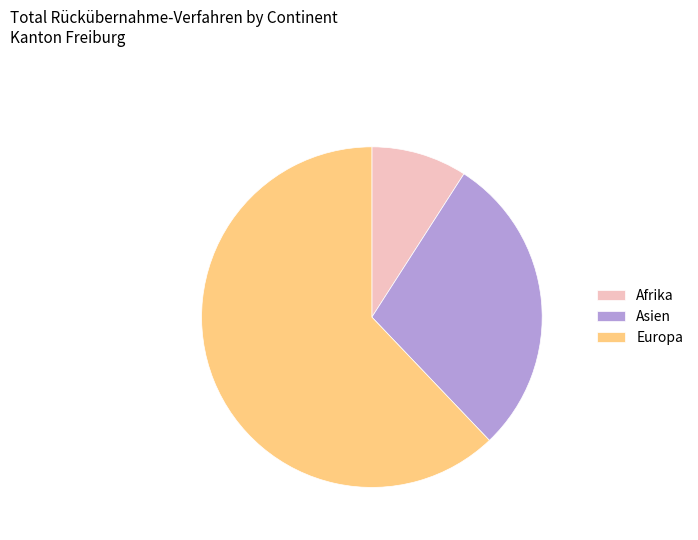

Is the sum of Afrika and Europa greater than half?

Yes